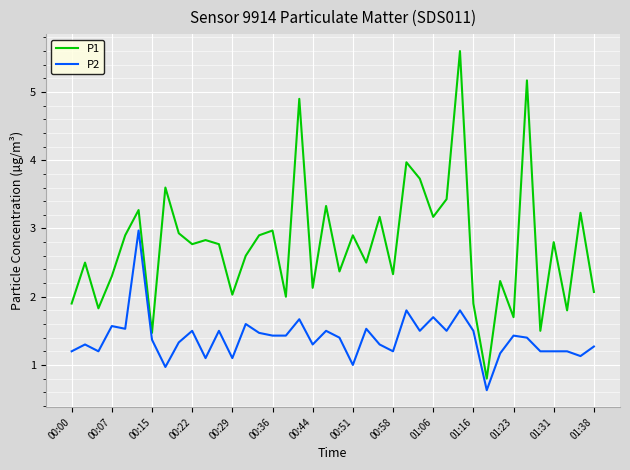

Rank the series by their maximum value, from highest to lowest.

P1, P2